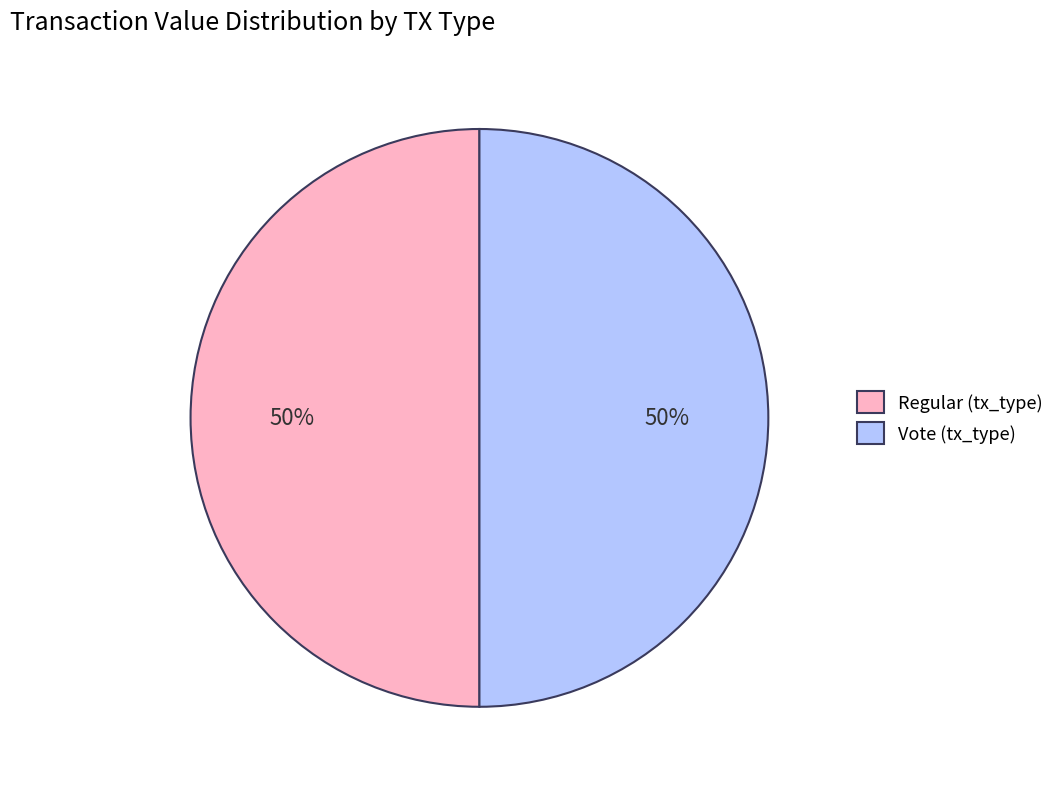

To the nearest percent, what is the combined percentage of Regular (tx_type) and Vote (tx_type)?

100%